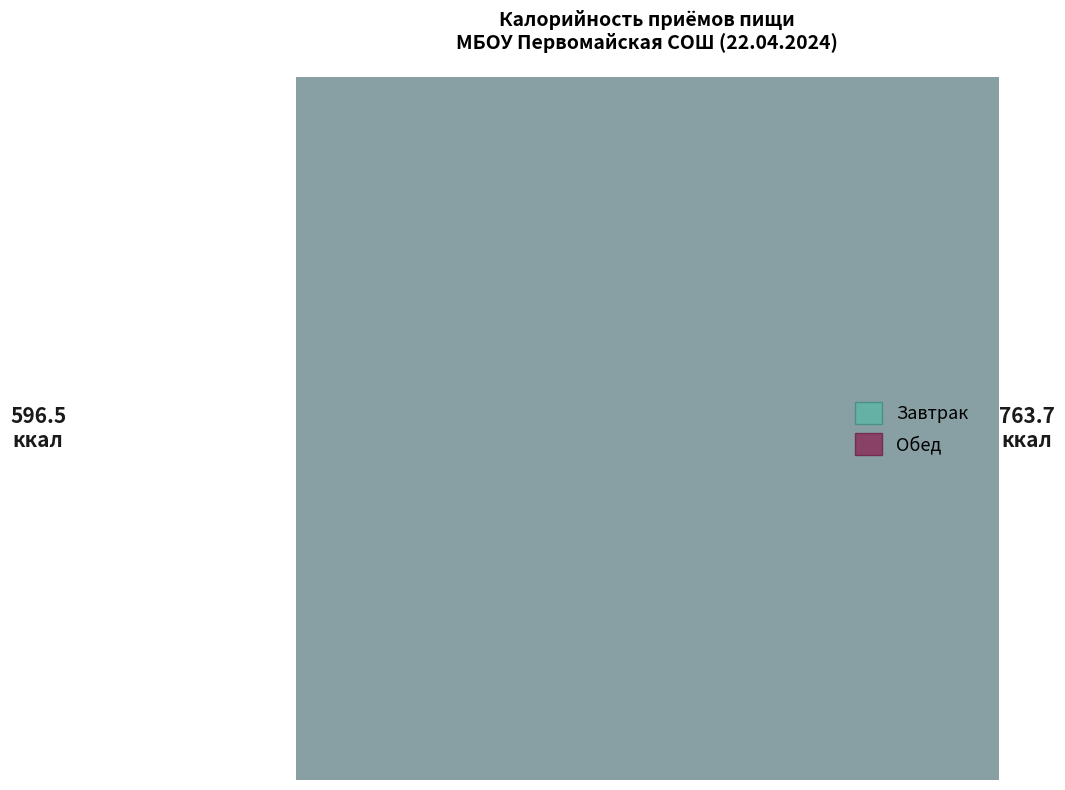

To the nearest percent, what is the average slice percentage?

50%